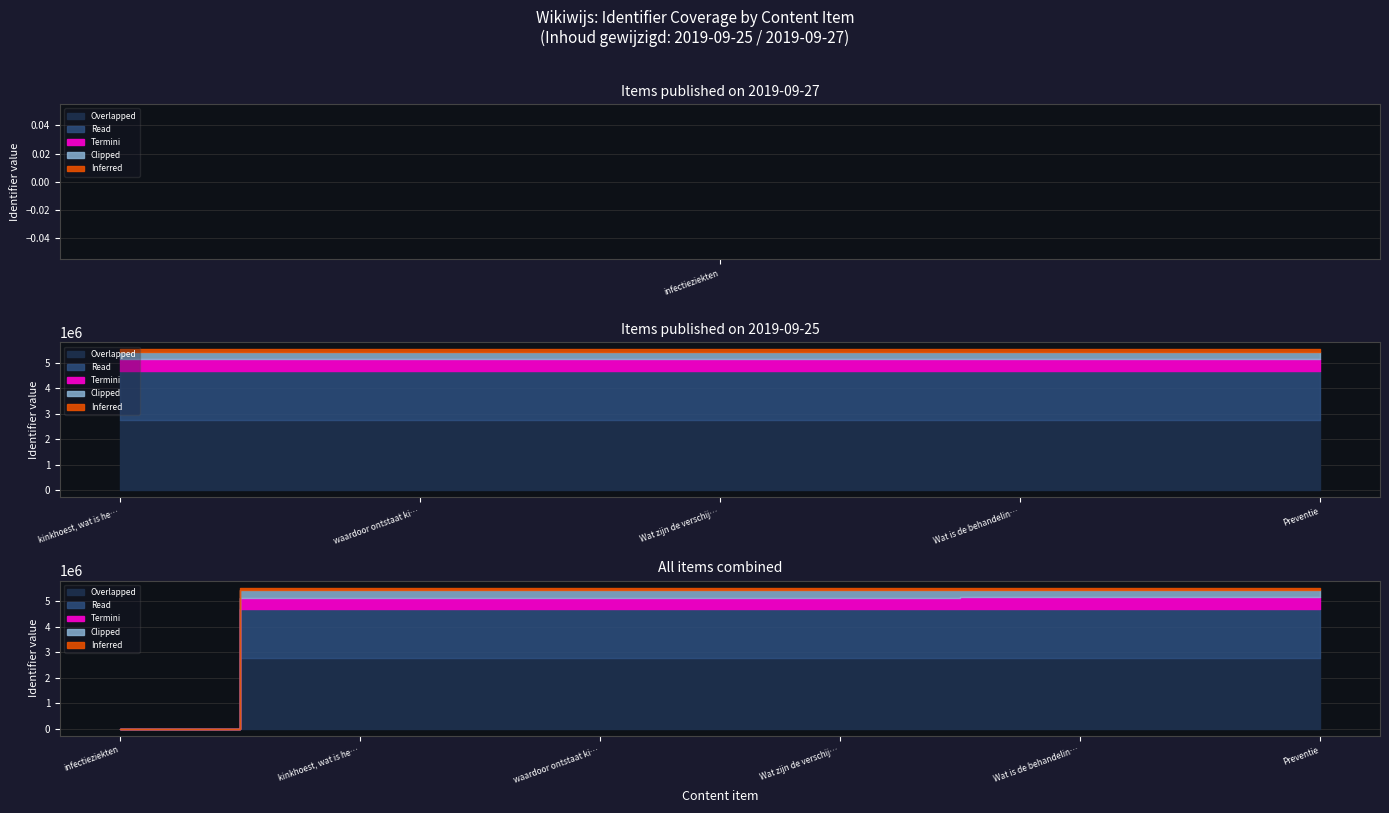

Rank the categories by value from lowest to highest.

infectieziekten, kinkhoest, wat is het nou precies?, waardoor ontstaat kinkhoest, Wat zijn de verschijnselen, Wat is de behandeling?, Preventie